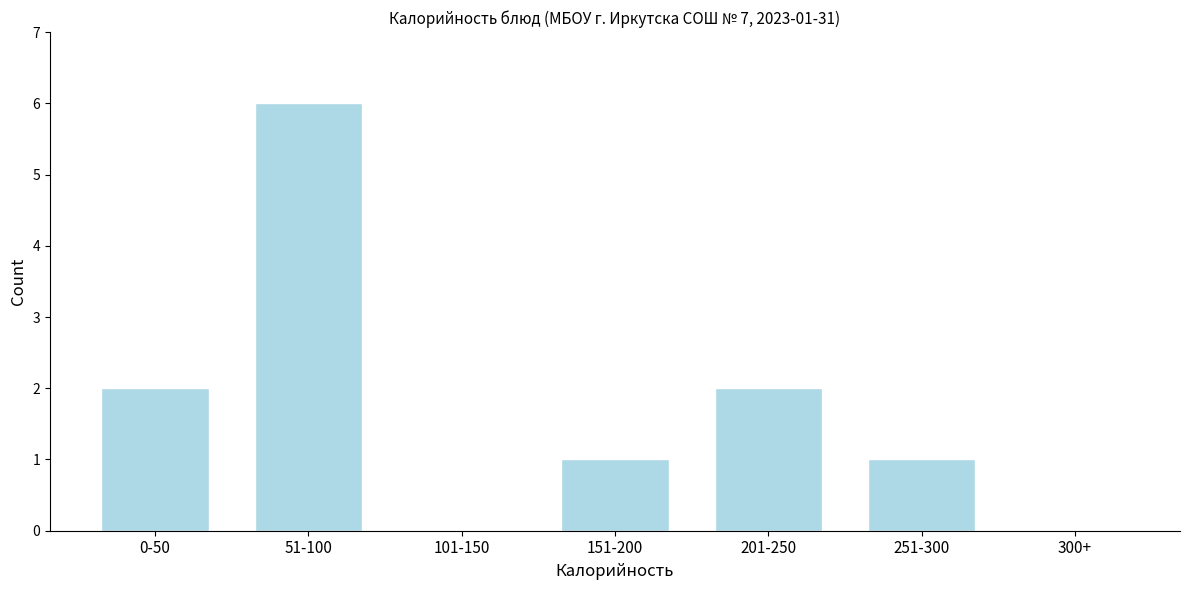

Reading left to right, transcribe all the data shown in this chart.

0-50=2	51-100=6	101-150=0	151-200=1	201-250=2	251-300=1	300+=0